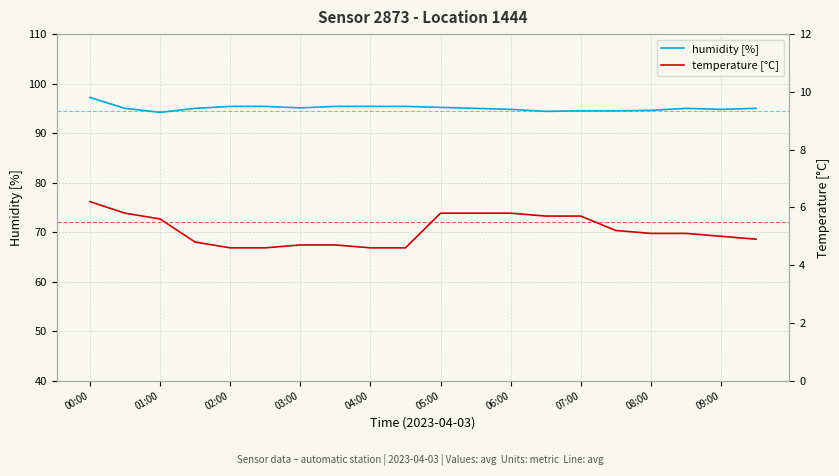

True or false: humidity [%] and temperature [°C] intersect in this chart.

False